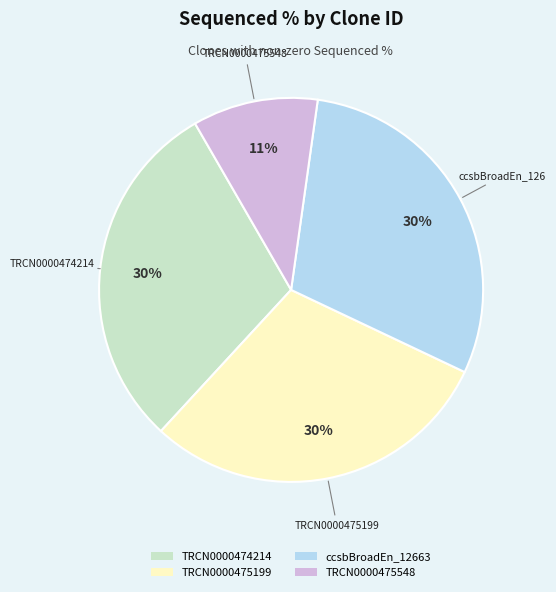

To the nearest percent, what is the difference between the largest and smallest slice percentages?

19%